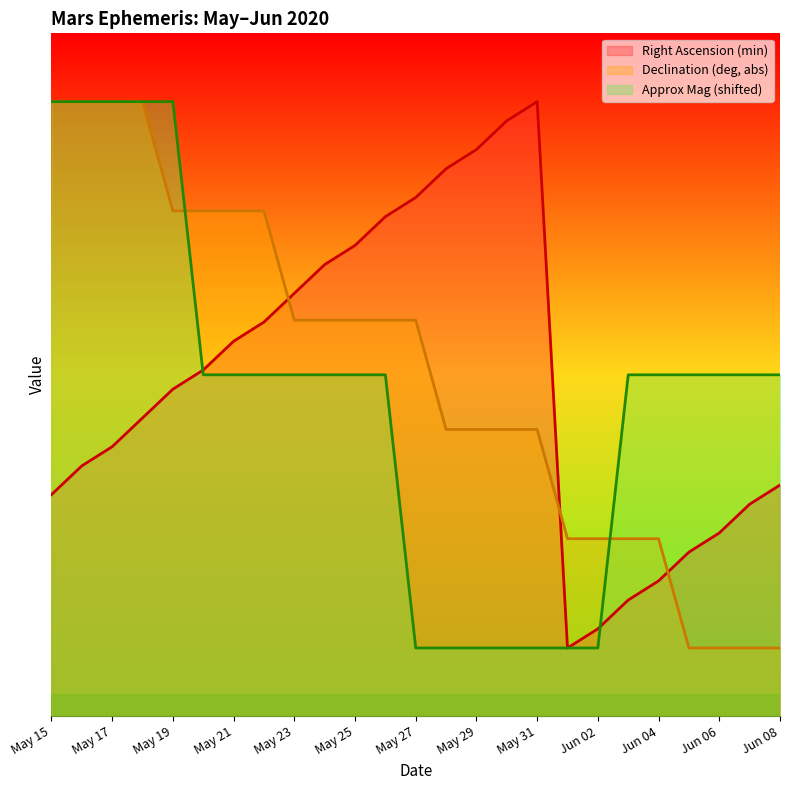

How many interior local peaks does the Right Ascension (min) series have?

1